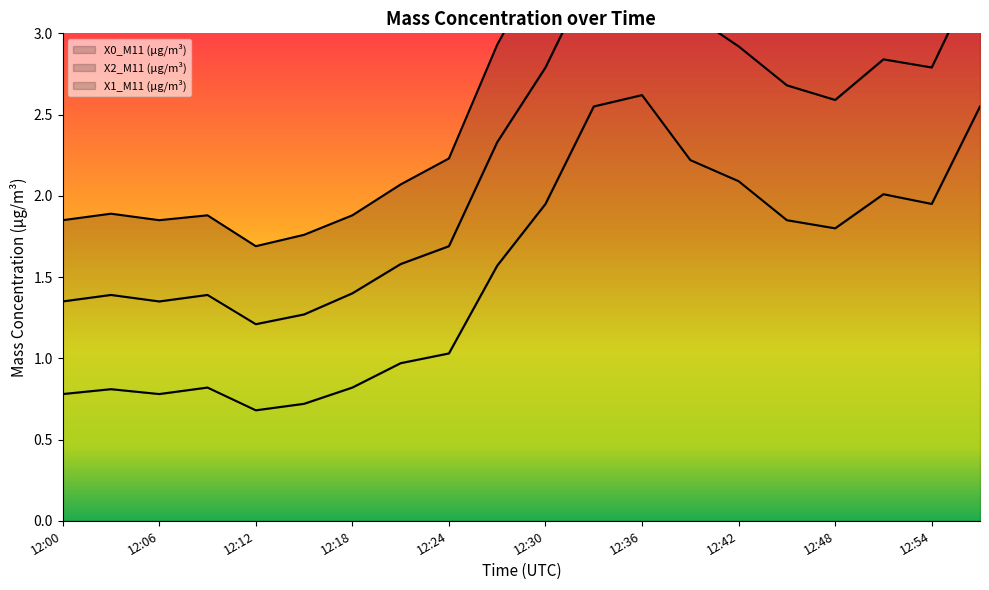

What is the total value across all series at 12:09?

4.1